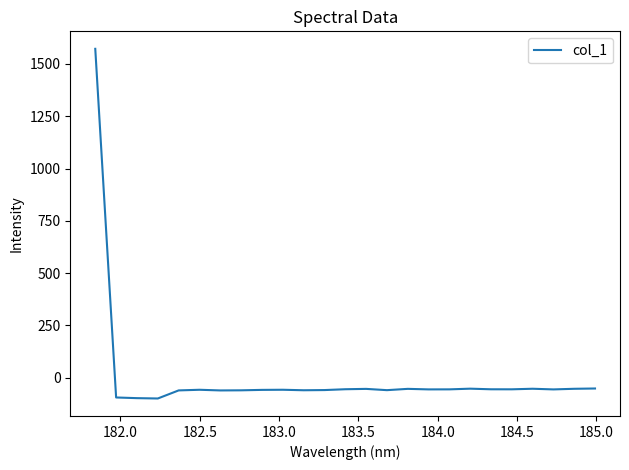

What is the difference between the maximum and minimum values?

1671.6